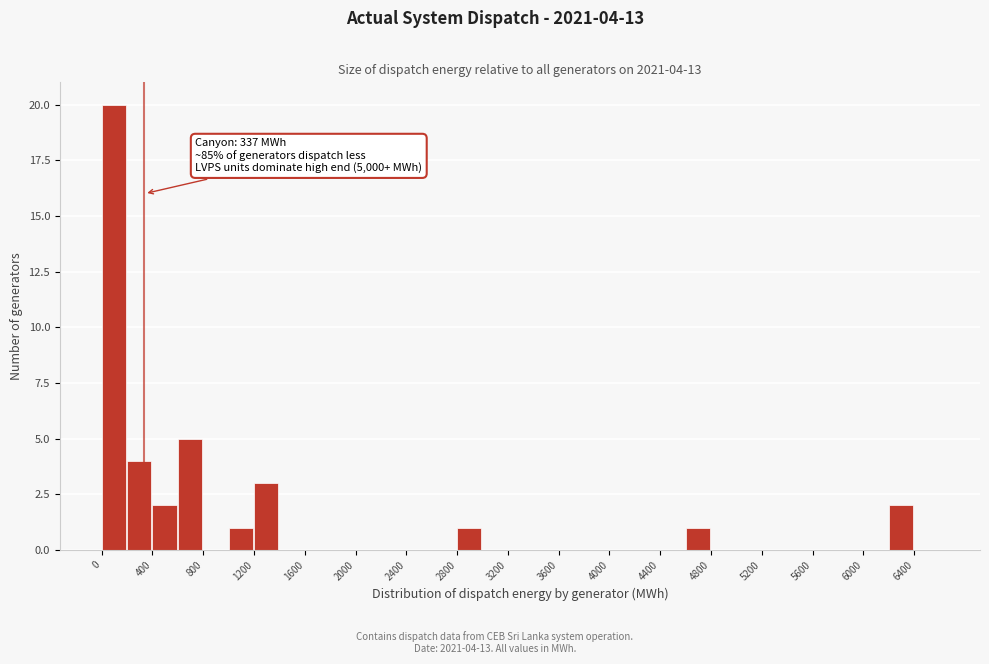

Over which range of the x-axis is the bar tallest?

0 to 200